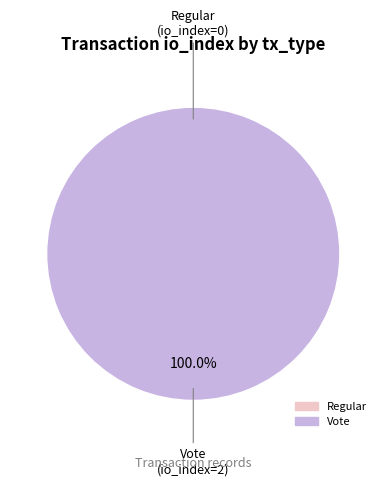

Is there any slice that represents more than half of the pie?

Yes